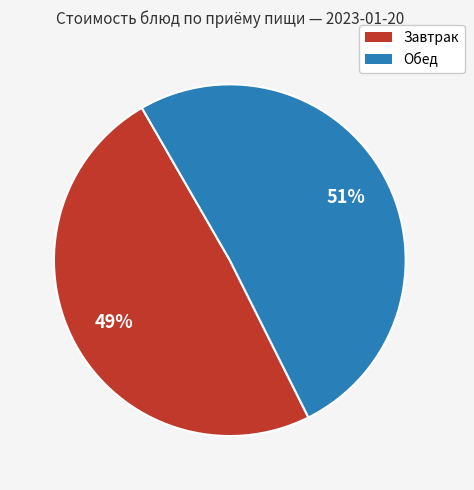

How many segments does this pie chart have?

2